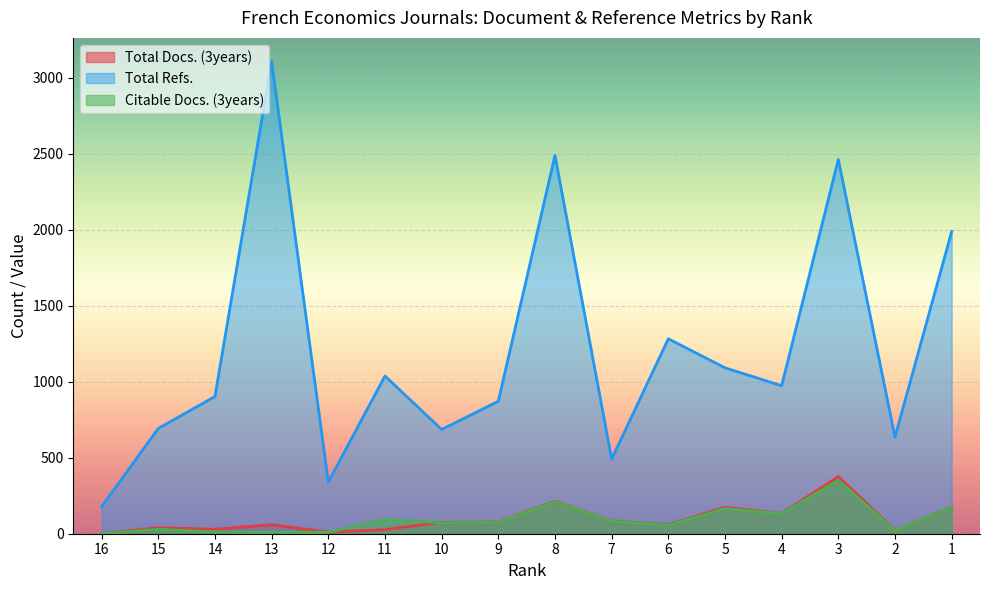

How many lines are shown in the chart?

3